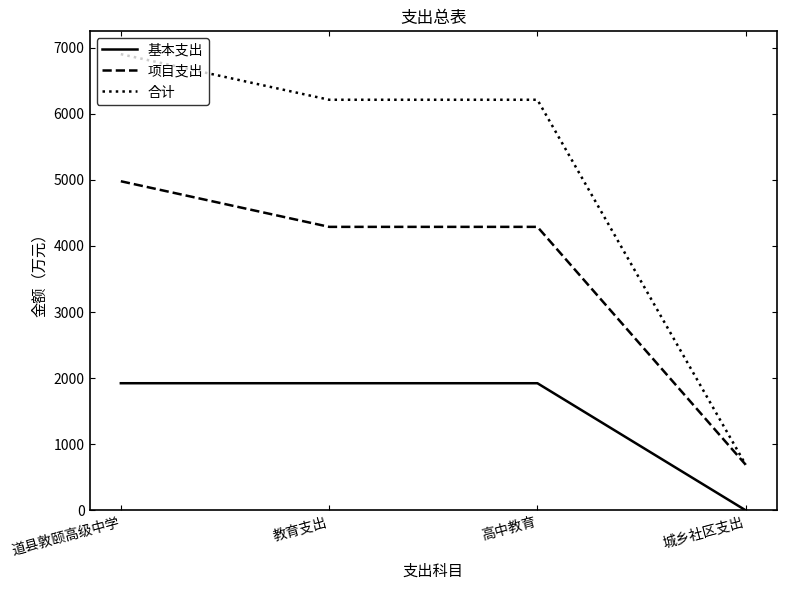

What is the sum of all 基本支出 values?

5767.9